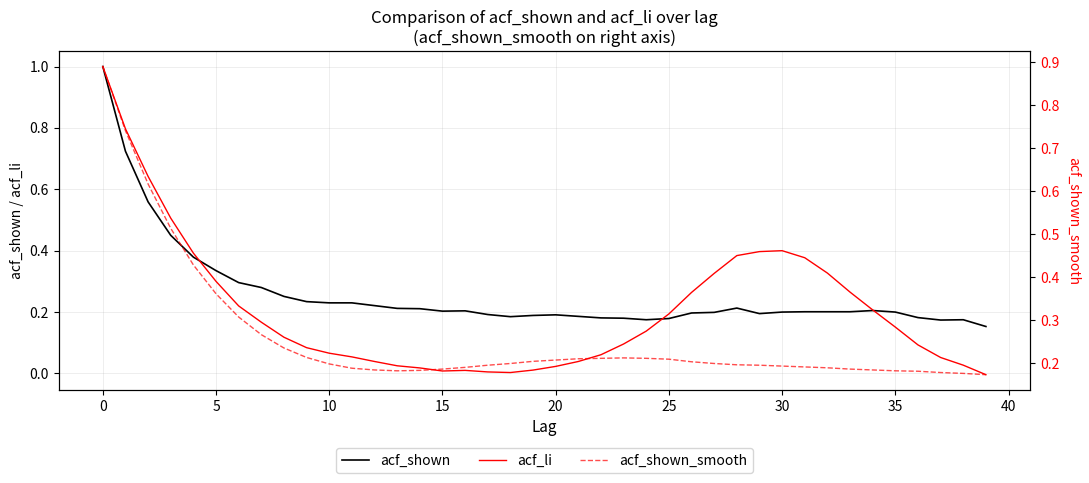

Does the chart display data point markers on the line(s)?

No